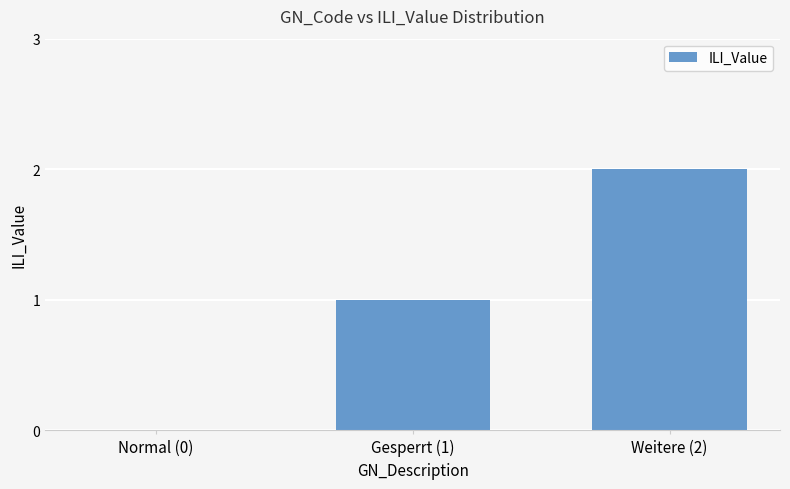

Count the number of data series in this chart.

1